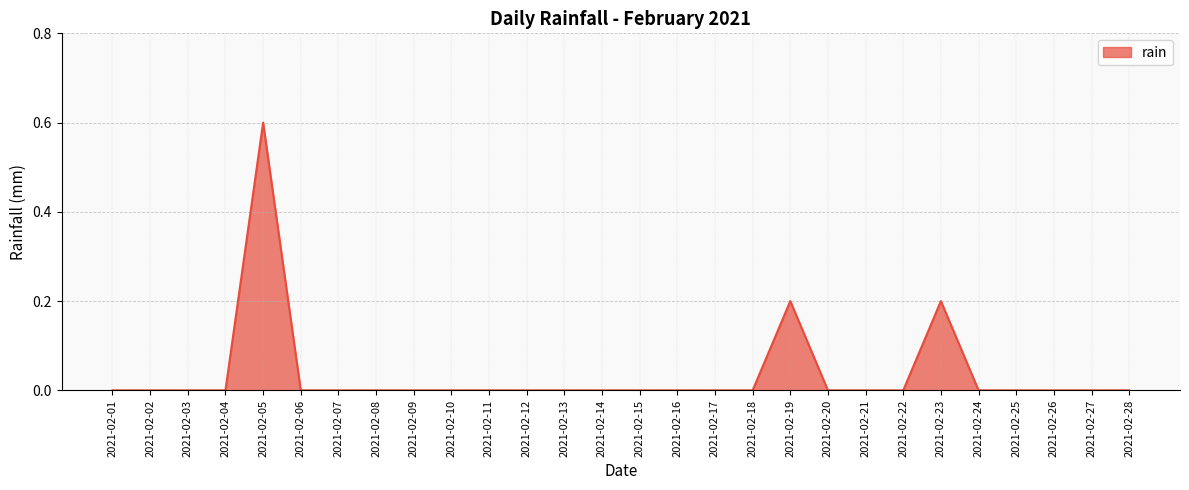

Does the chart display data point markers on the line(s)?

No